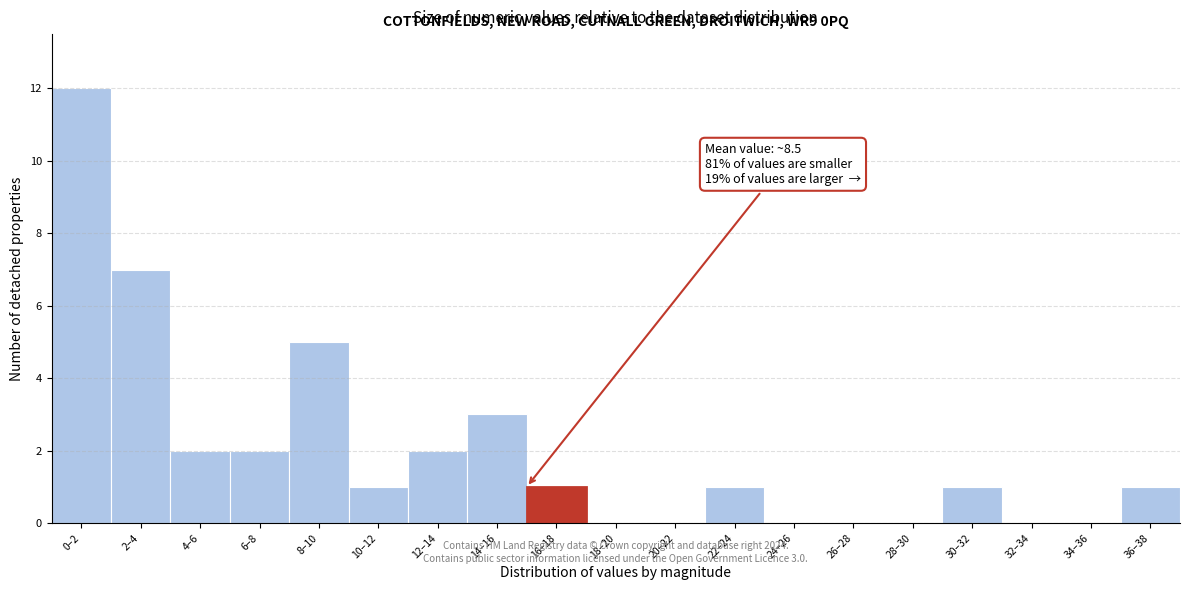

Reading left to right, transcribe all the data shown in this chart.

0–2=12	2–4=7	4–6=2	6–8=2	8–10=5	10–12=1	12–14=2	14–16=3	16–18=1	18–20=0	20–22=0	22–24=1	24–26=0	26–28=0	28–30=0	30–32=1	32–34=0	34–36=0	36–38=1